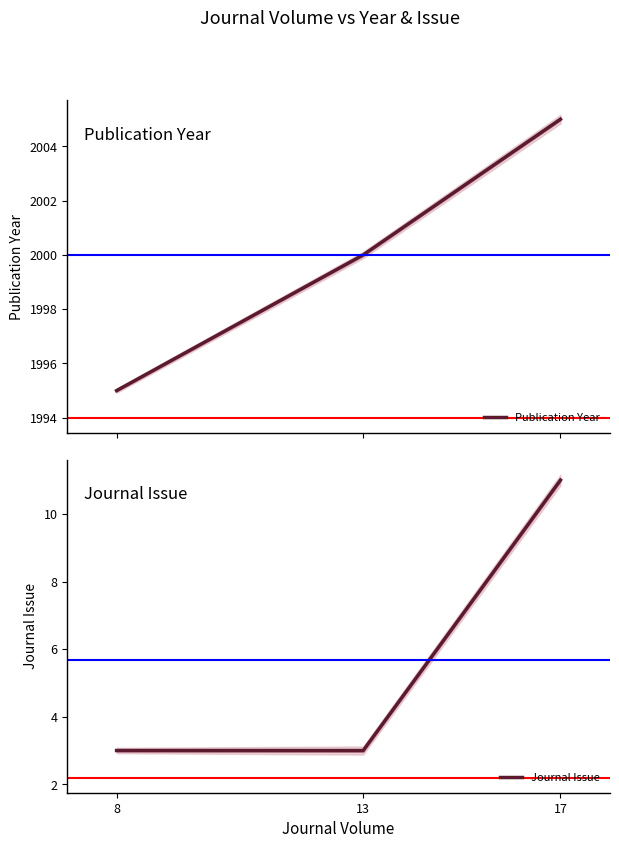

List the series in order of their overall mean, lowest first.

Journal Issue, Publication Year